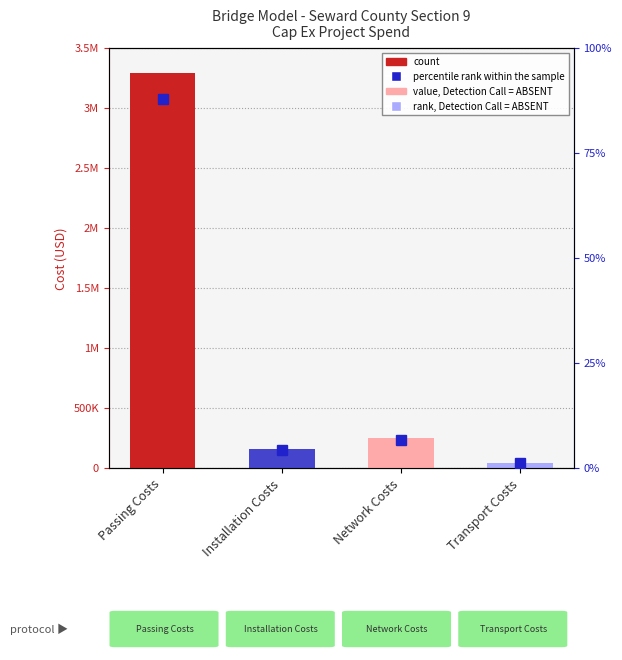

What is the difference between the second highest and minimum values in the rank, Detection Call = ABSENT series?

5.5